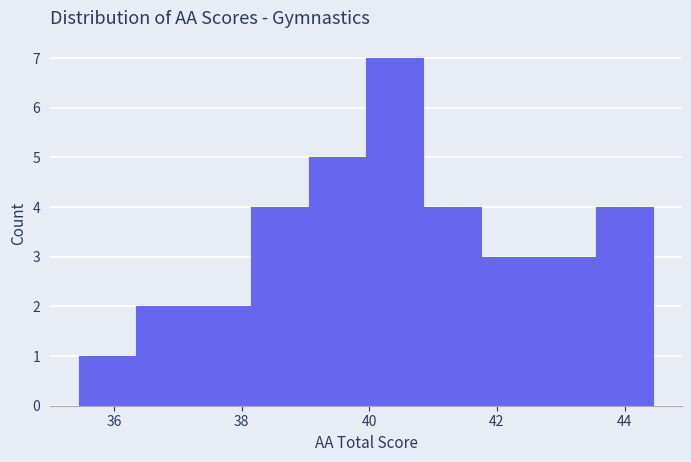

Over which range of the x-axis is the bar tallest?

39.95 to 40.85